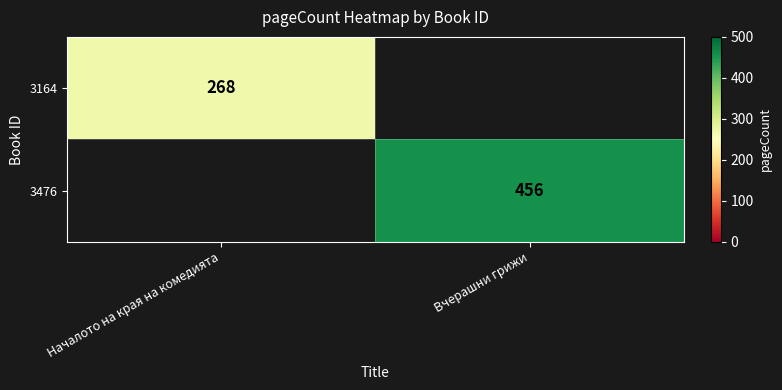

Which category has the highest value across all series?

Вчерашни грижи